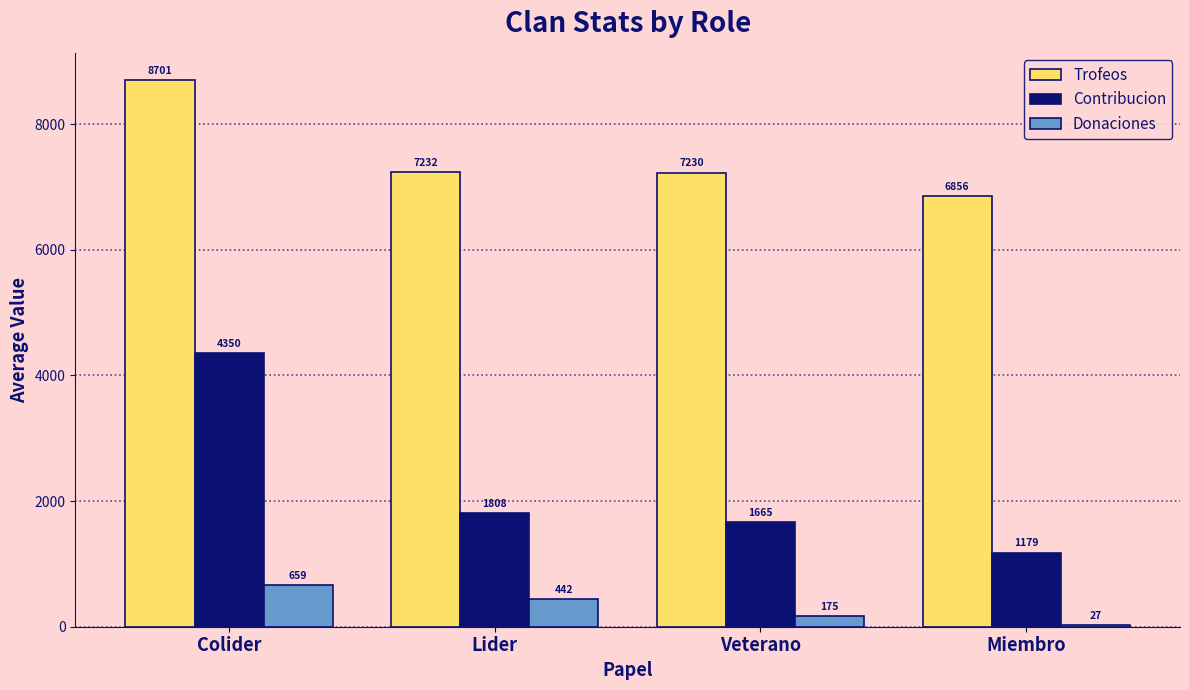

At which label does Donaciones first exceed 442?

Colider